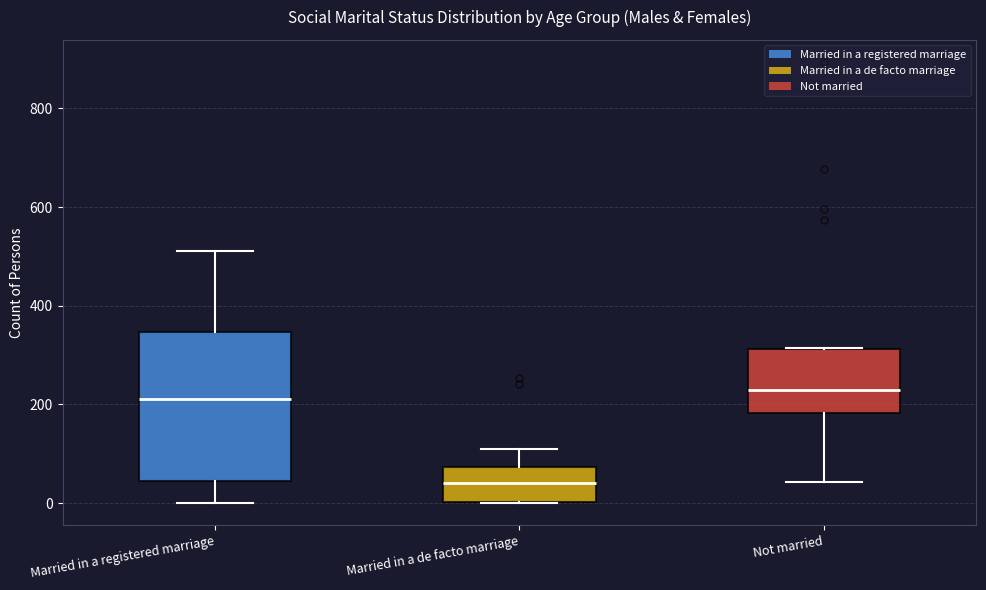

Where does the lower whisker of the box for Married in a registered marriage end on the y-axis? The values are not printed on the chart, so give them approximately, as read against the axis.

0